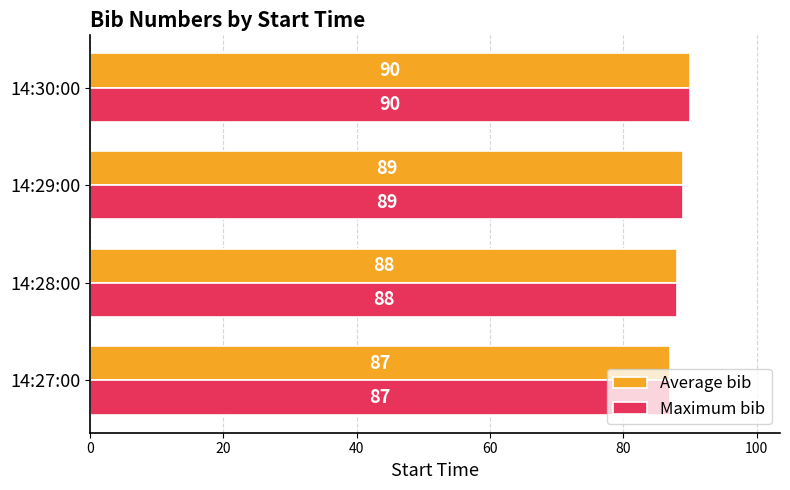

Rank the categories by Maximum bib value from lowest to highest.

14:27:00, 14:28:00, 14:29:00, 14:30:00